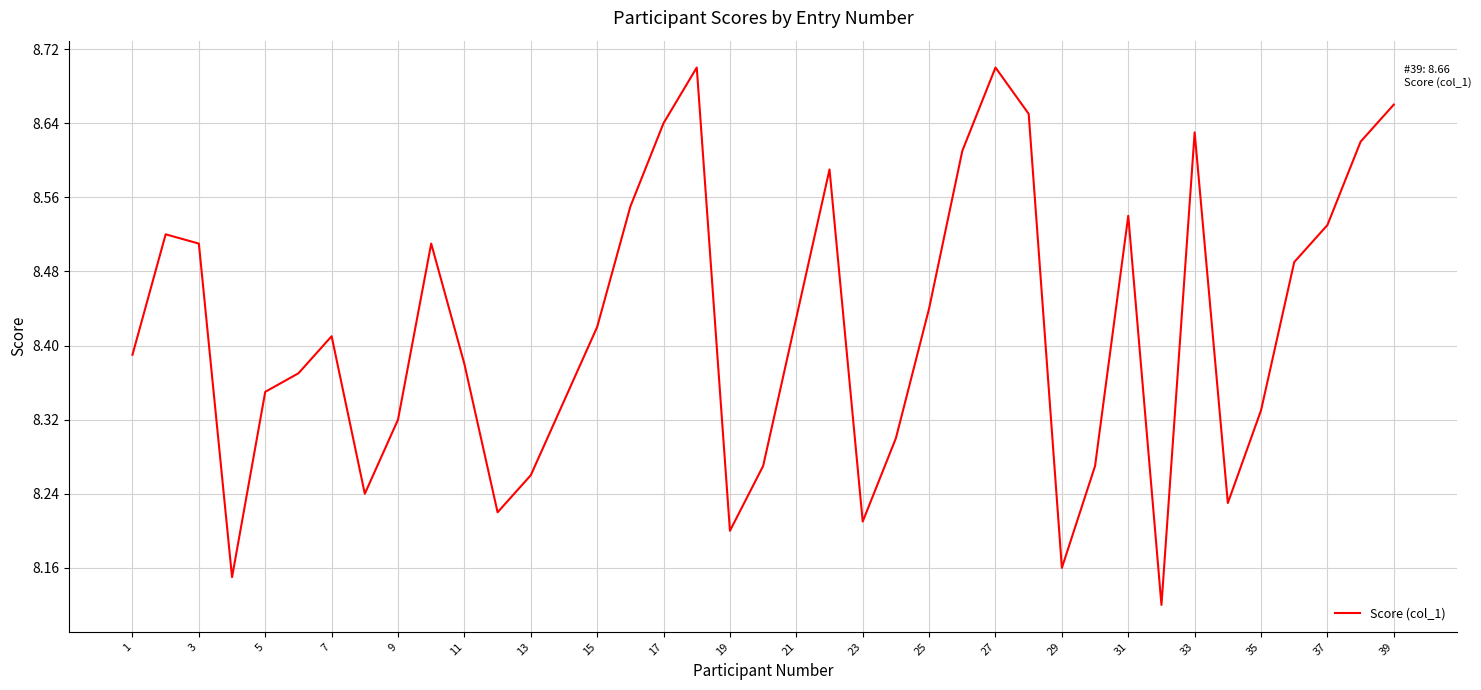

What is the difference between the maximum and minimum values?

0.6